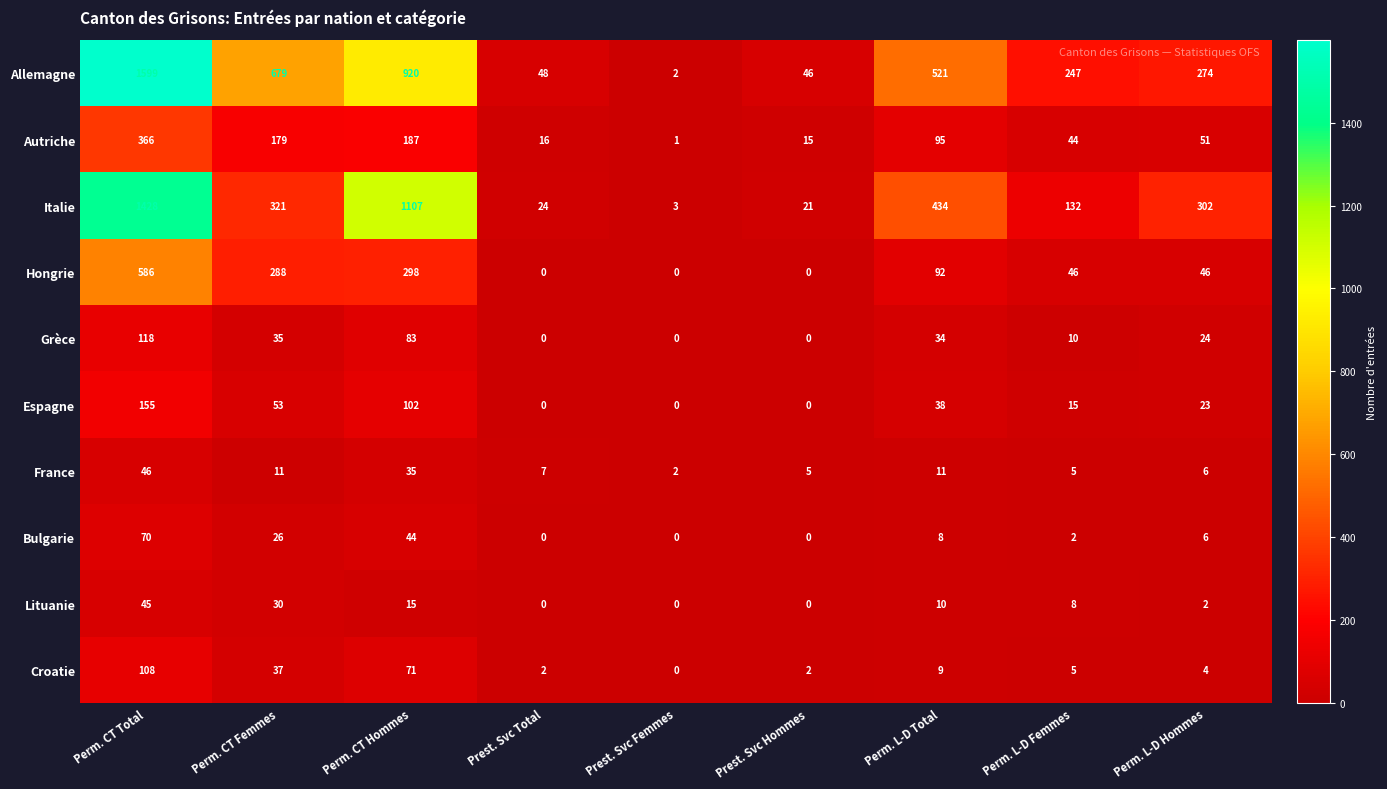

What is the average value of the Hongrie series?

151